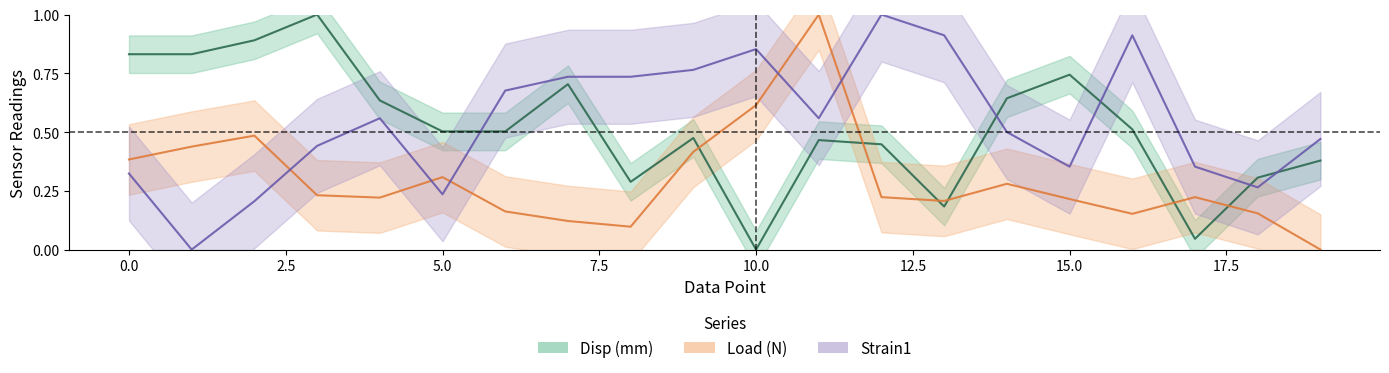

Which series has the largest total across all categories?

Strain1